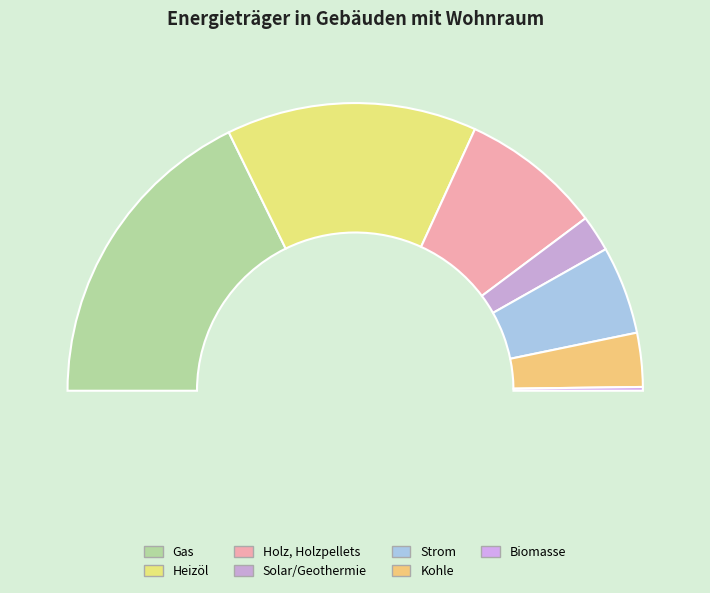

Which slice is the largest?

Gas